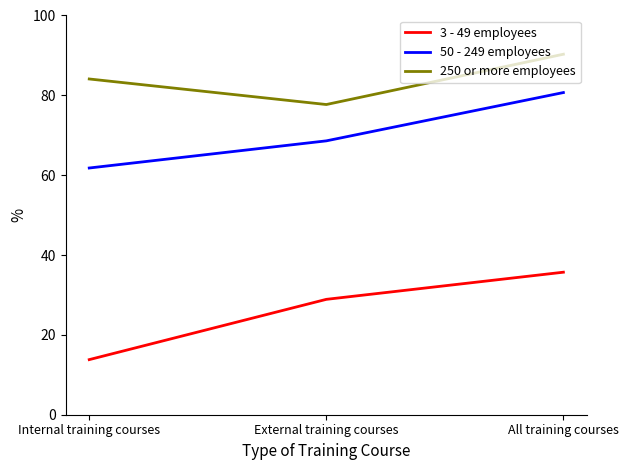

Where is 3 - 49 employees nearest to the value 24?

External training courses